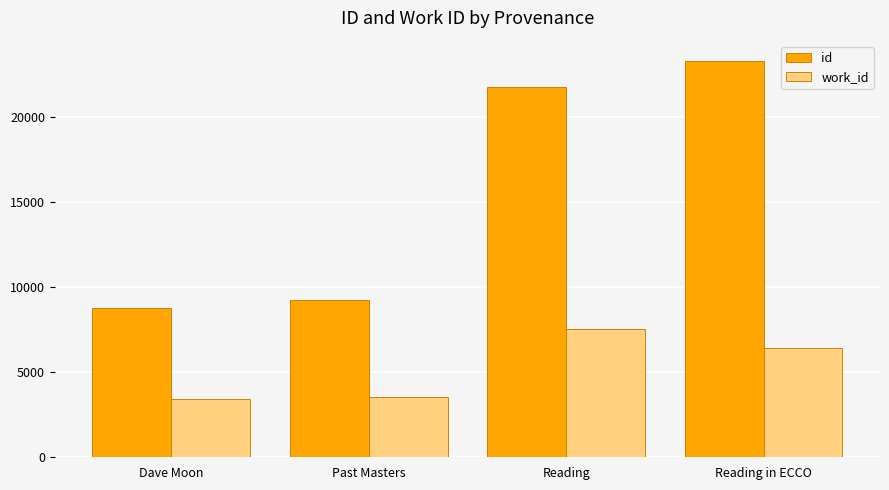

Count the number of data series in this chart.

2